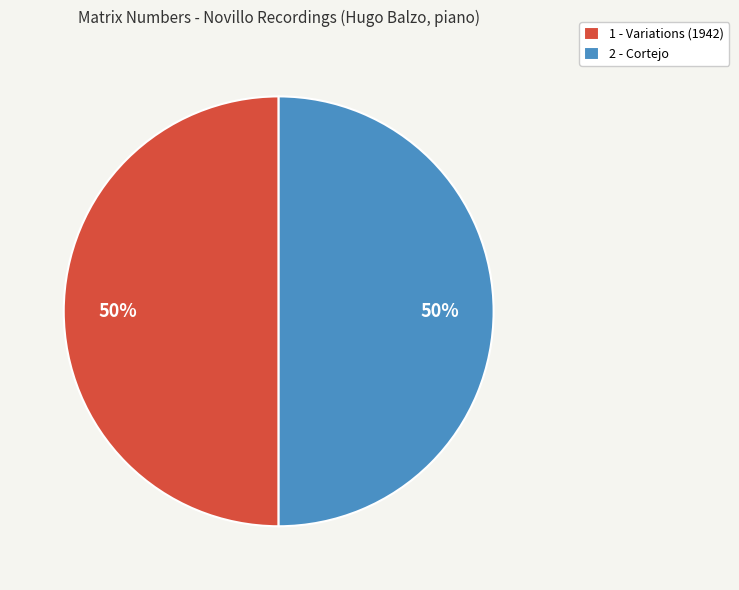

What percentage is the 2 - Cortejo slice, to the nearest percent?

50%